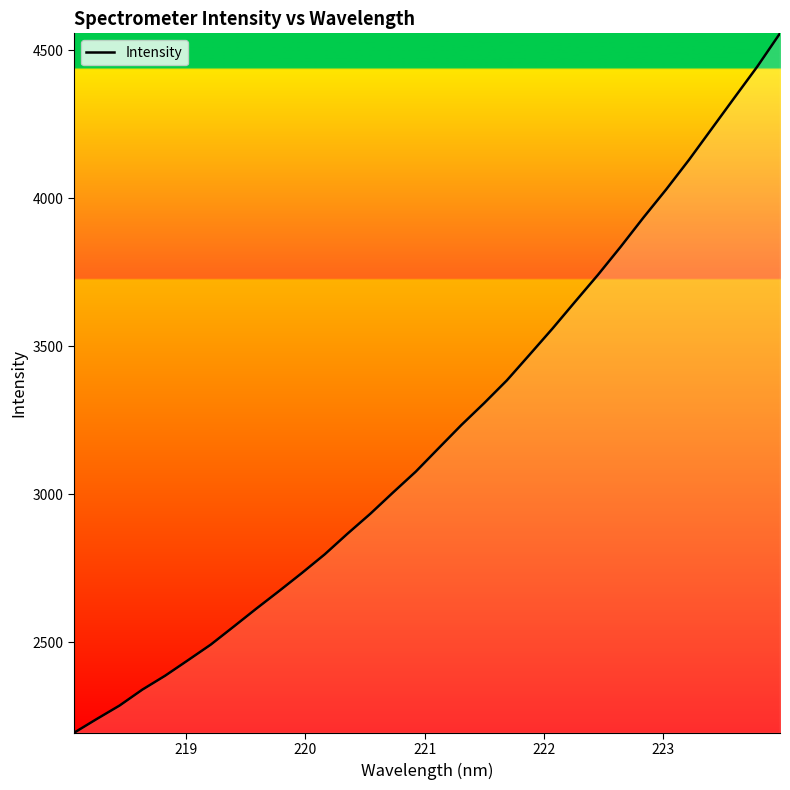

What is the smallest value displayed?

2193.8